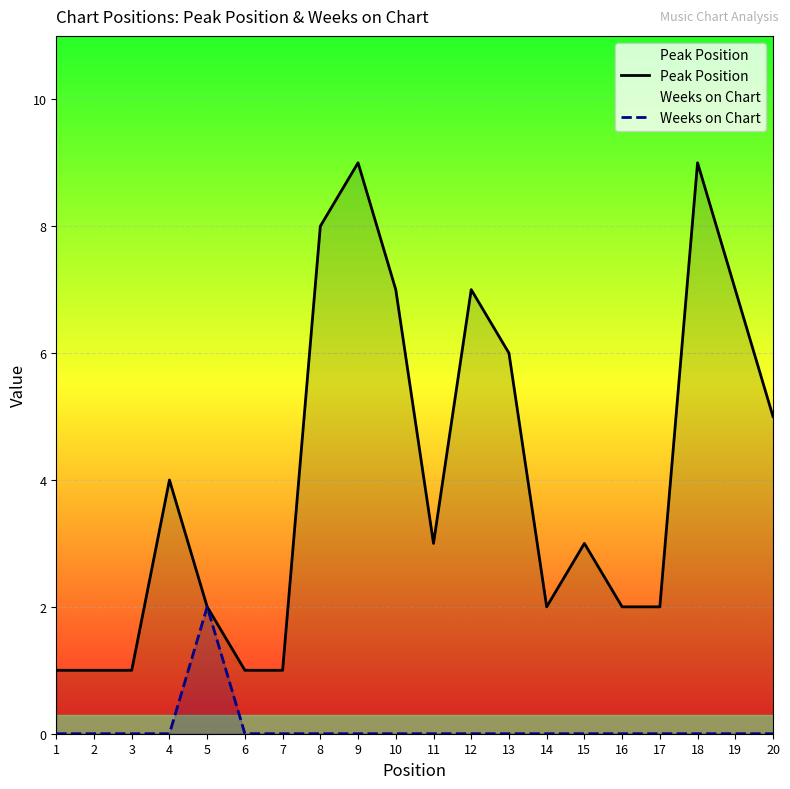

How many values in the Peak Position series are below 3?

9